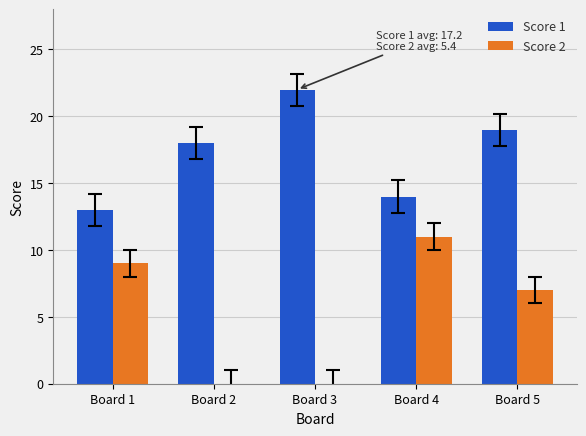

What is the approximate value of Score 1 at Board 5?

19